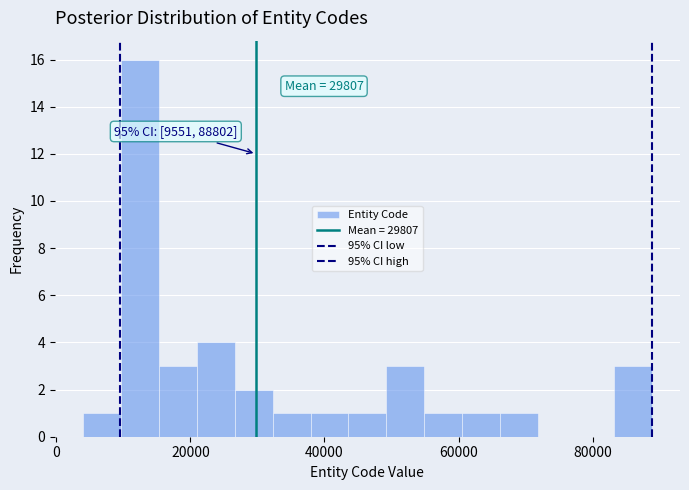

Around what value on the x-axis is the tallest bar? Give the approximate position of its centre, as read against the axis.

12000